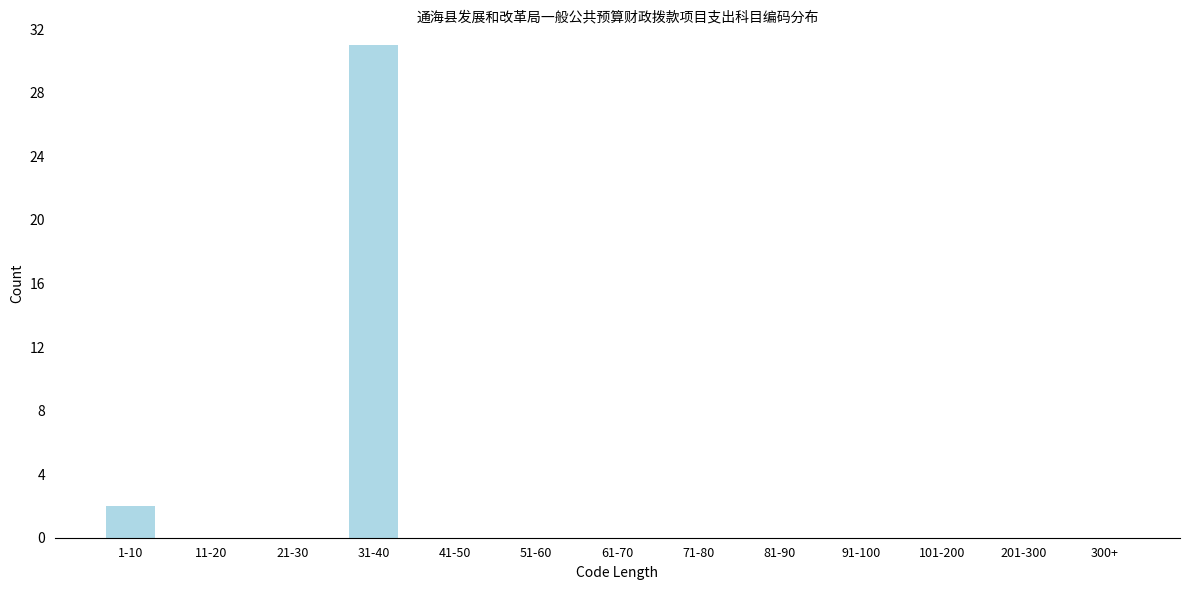

Reading left to right, what are all the values shown in this chart?

1-10=2	11-20=0	21-30=0	31-40=31	41-50=0	51-60=0	61-70=0	71-80=0	81-90=0	91-100=0	101-200=0	201-300=0	300+=0